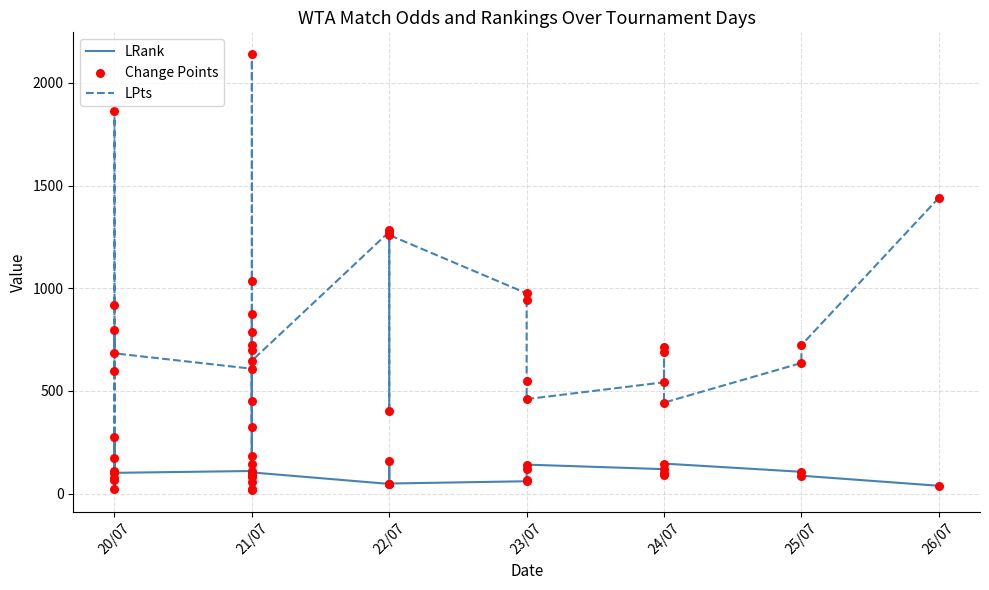

Which series reaches the minimum Y coordinate?

LPts